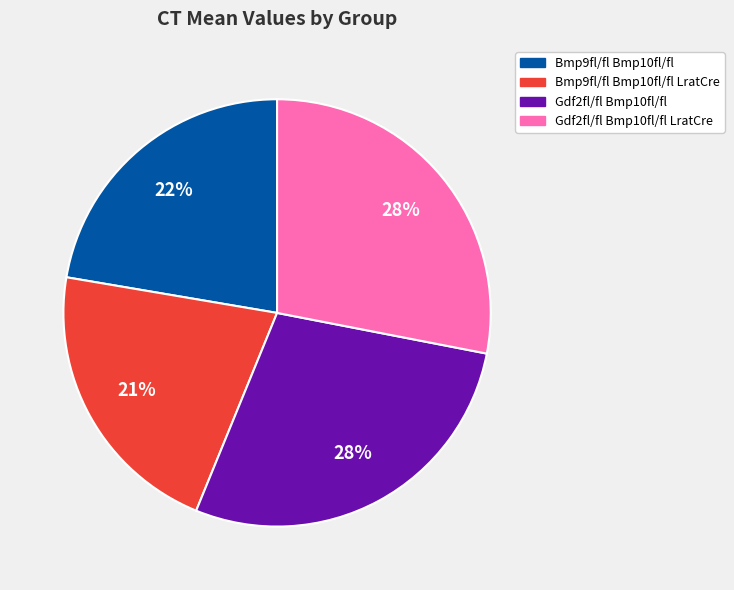

Is there a majority slice in this chart?

No